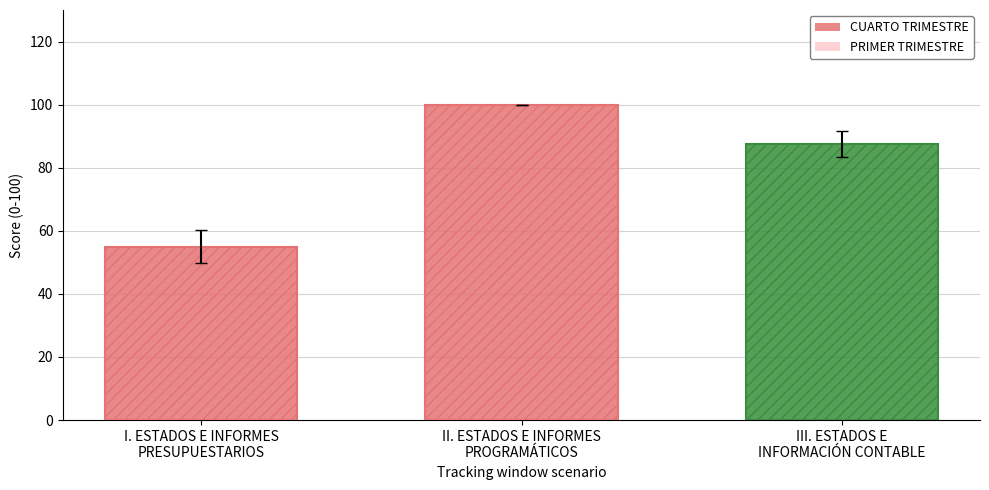

What is the value of the 2nd bar from the left?

100.0